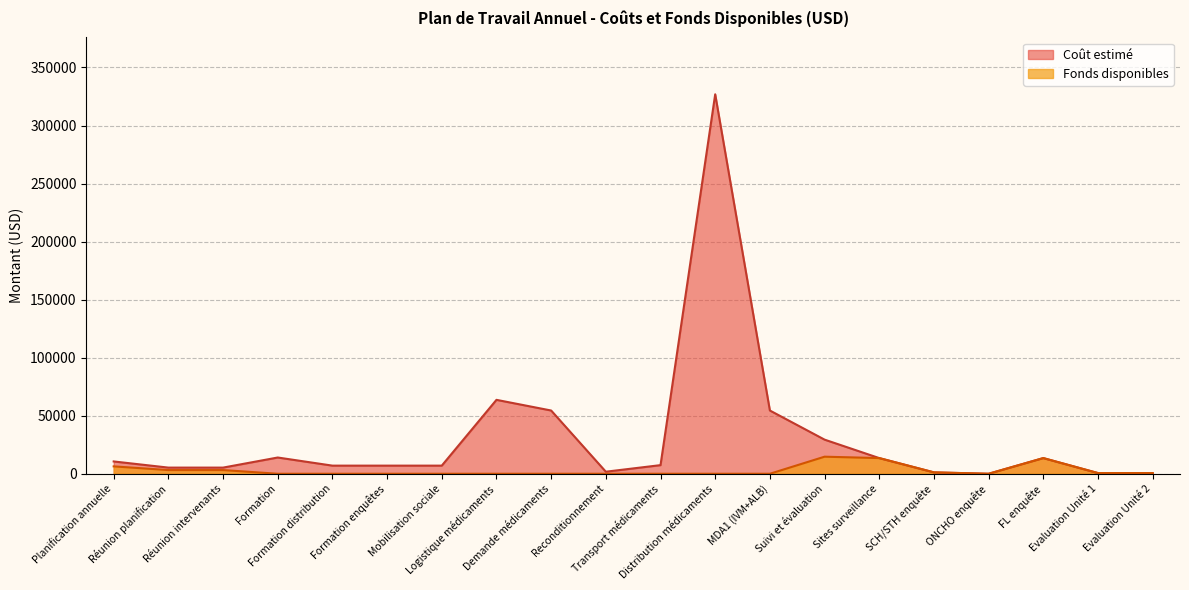

True or false: Coût estimé and Fonds disponibles intersect in this chart.

False